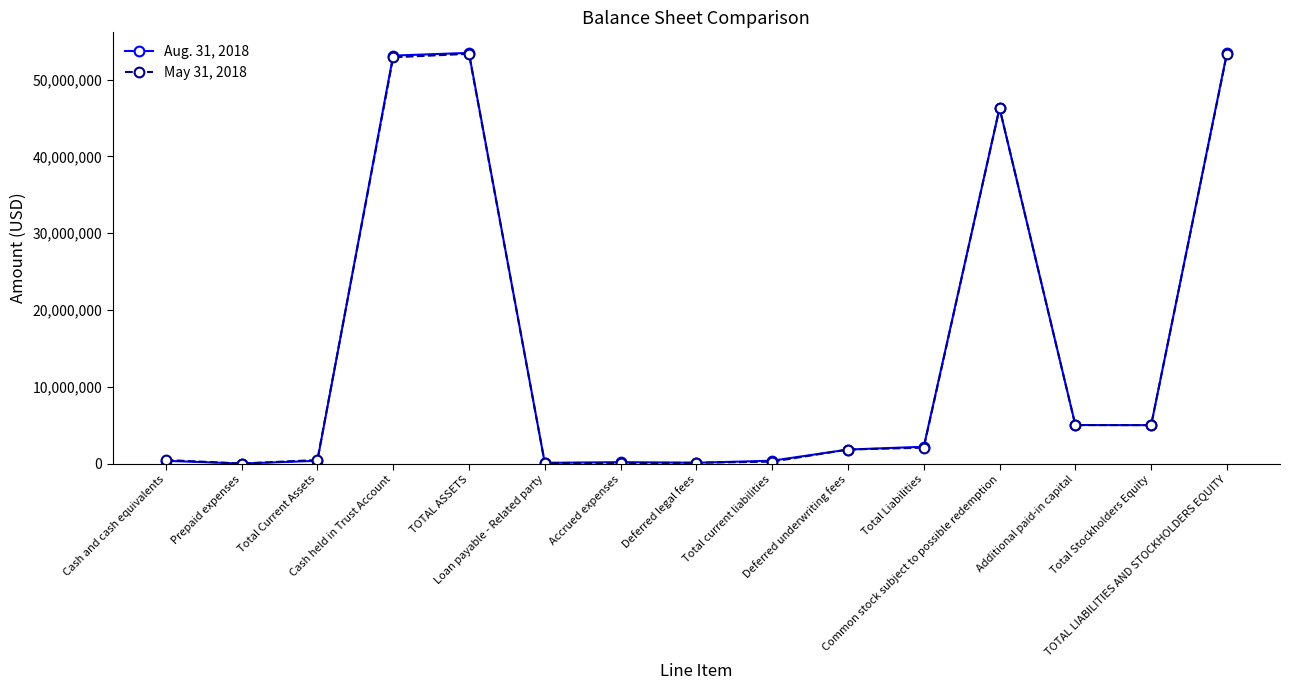

How many lines are shown in the chart?

2